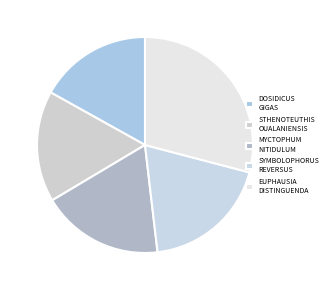

Does any single category account for the majority?

No